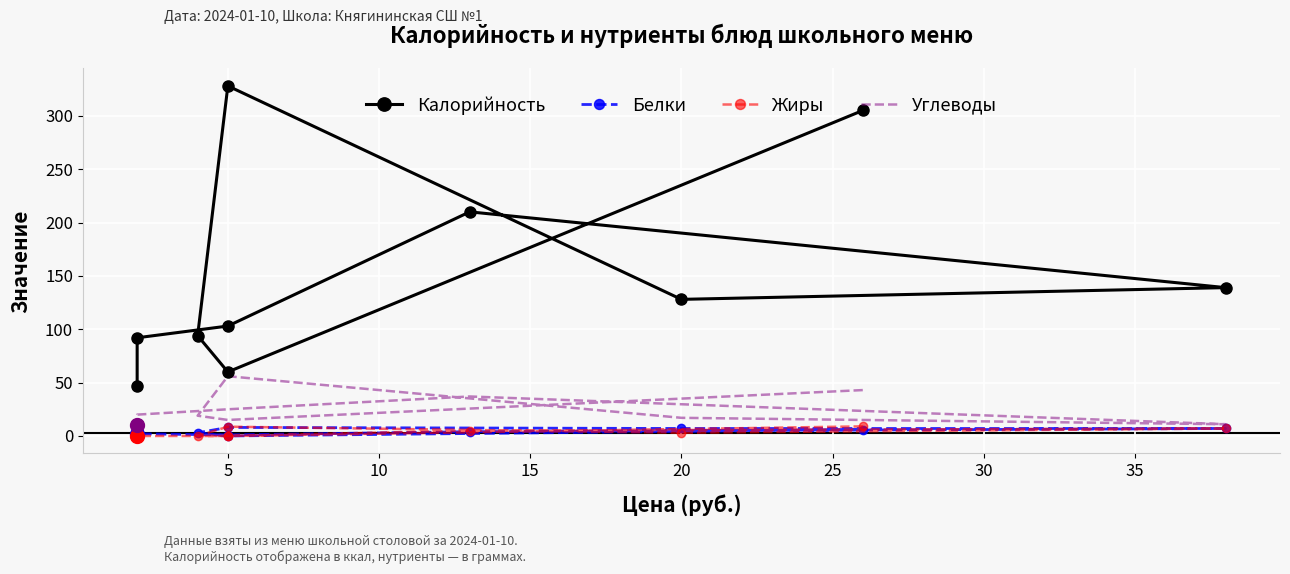

Is the value of Углеводы at 5 greater than the value of Белки at 5?

Yes